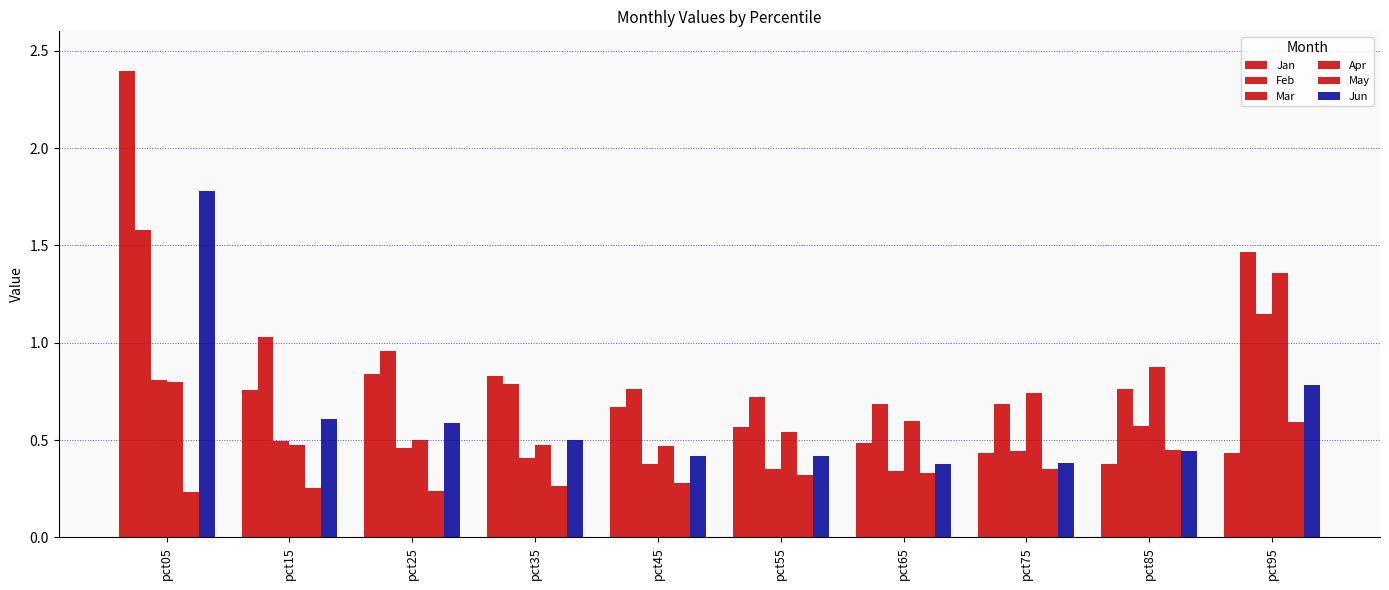

Count the number of data series in this chart.

6